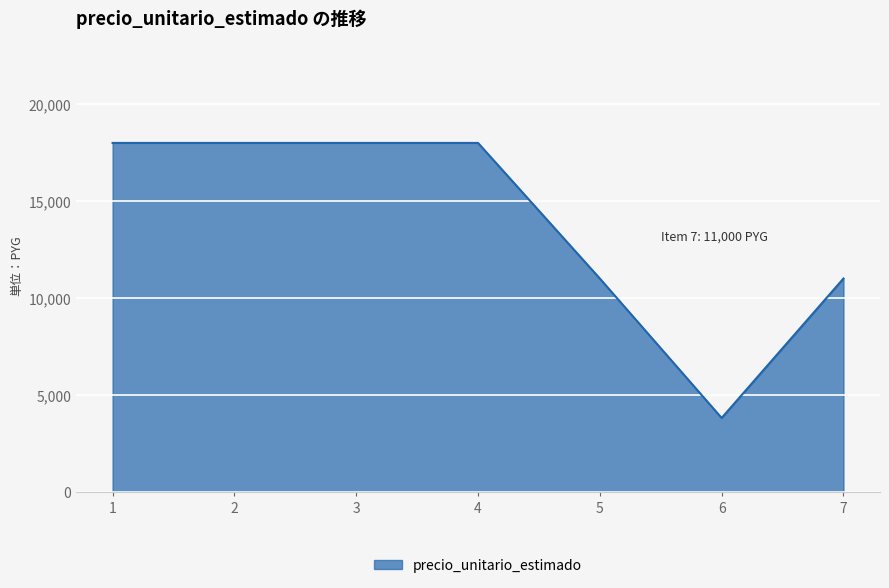

The chart shows a value of 11000 at 7. True or false?

True